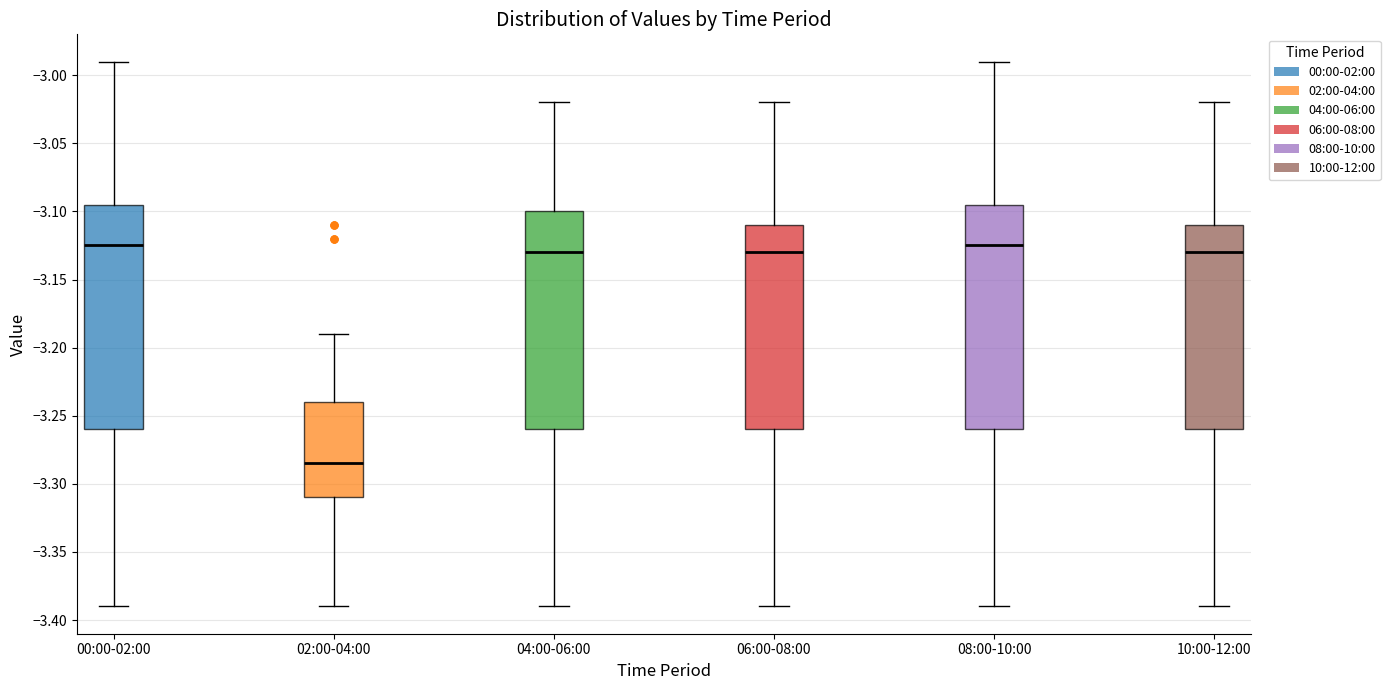

Reading left to right, transcribe this box plot: for each box, give where its median line is, the range the box spans, and where its two whiskers end, as read against the y-axis. The values are not printed on the chart, so give them approximately, as read against the axis.

00:00-02:00: median -3.125, box -3.260 to -3.095, whiskers -3.390 to -2.990
02:00-04:00: median -3.285, box -3.310 to -3.240, whiskers -3.390 to -3.190
04:00-06:00: median -3.130, box -3.260 to -3.100, whiskers -3.390 to -3.020
06:00-08:00: median -3.130, box -3.260 to -3.110, whiskers -3.390 to -3.020
08:00-10:00: median -3.125, box -3.260 to -3.095, whiskers -3.390 to -2.990
10:00-12:00: median -3.130, box -3.260 to -3.110, whiskers -3.390 to -3.020